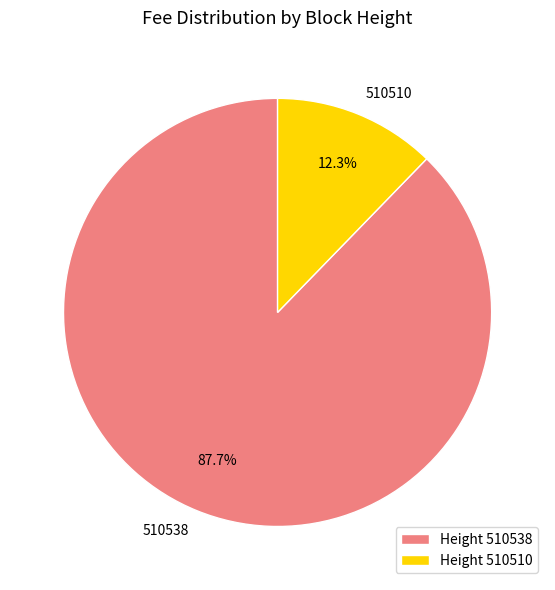

What is the majority slice?

Height 510538